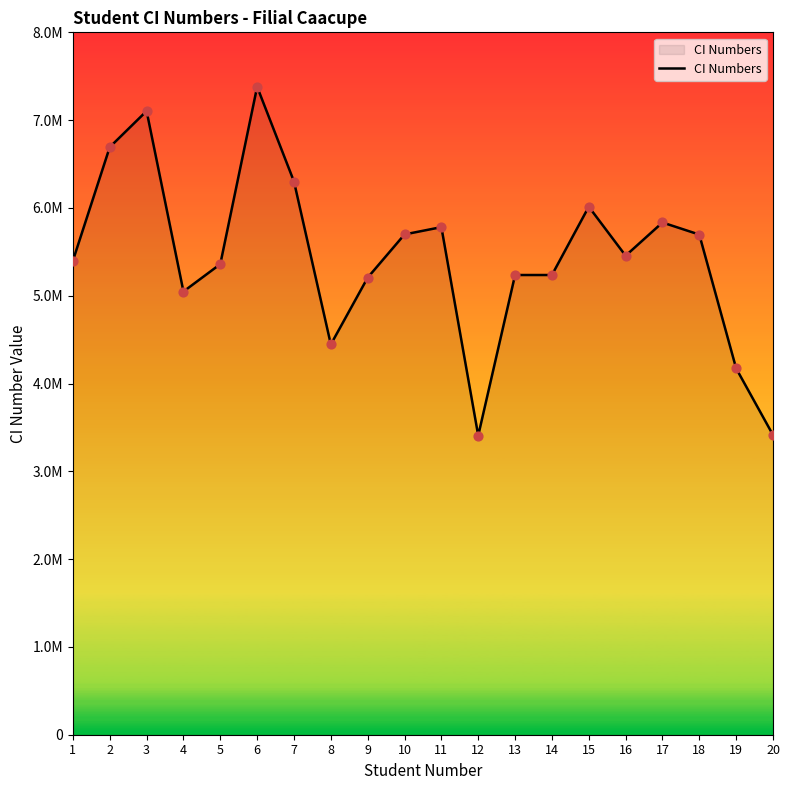

Between 1 and 18, which is larger?

18